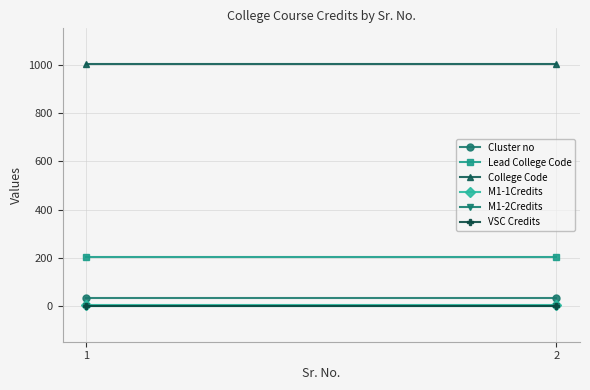

What is the sum of all Lead College Code values?

406